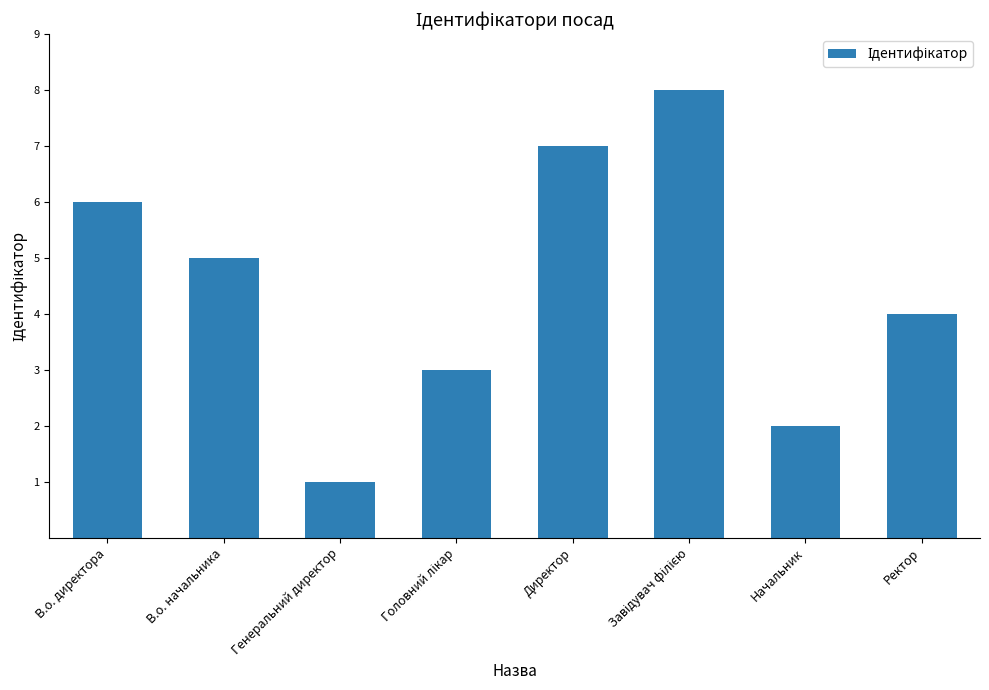

What is the change in value from В.о. директора to Директор?

+1